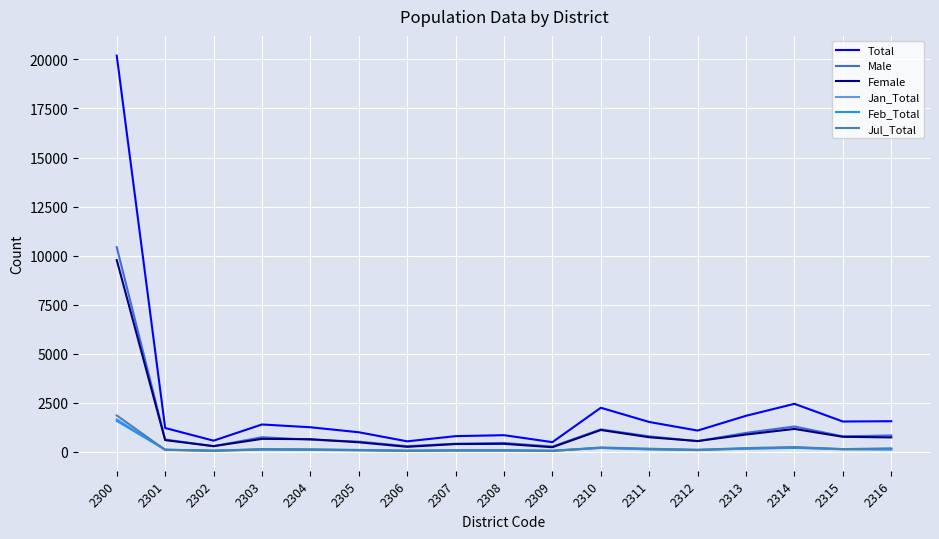

True or false: Total has a value of 2438 at 2314.

True